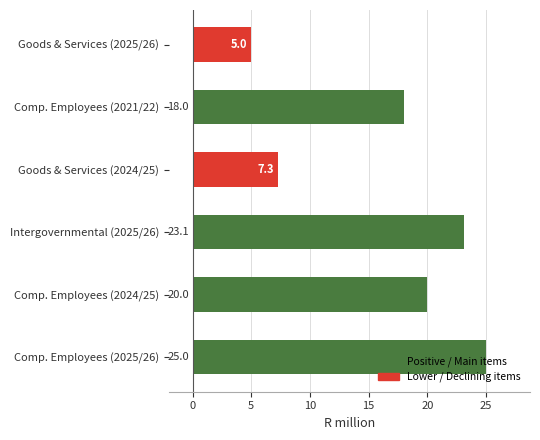

What is the ratio of the value at Goods & Services (2024/25) to the value at Comp. Employees (2024/25)?

0.4